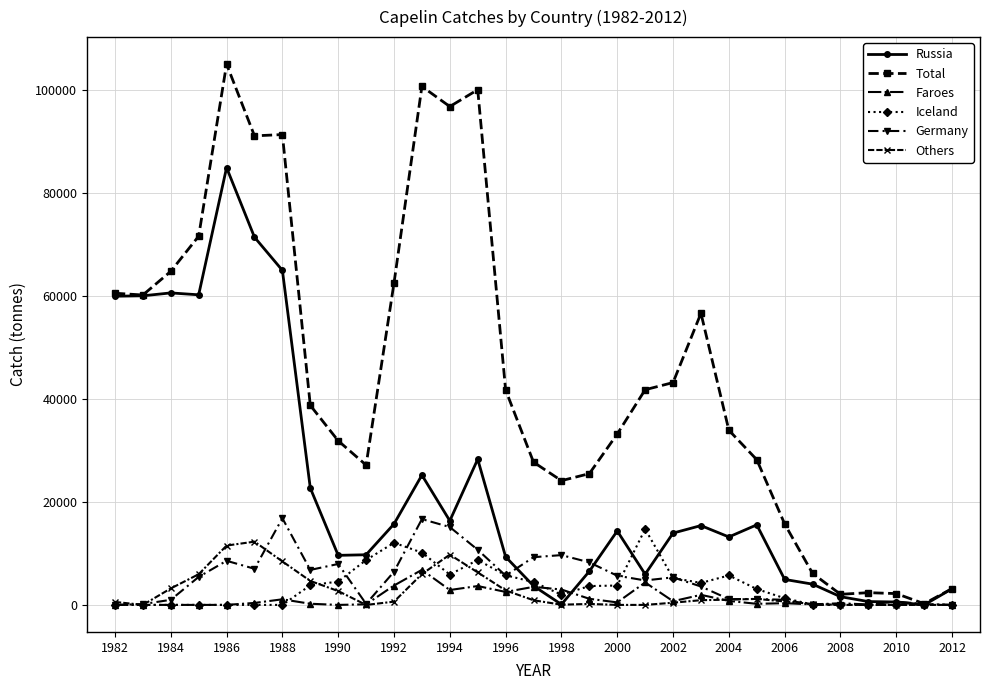

What is the highest value of the Faroes series?

6812